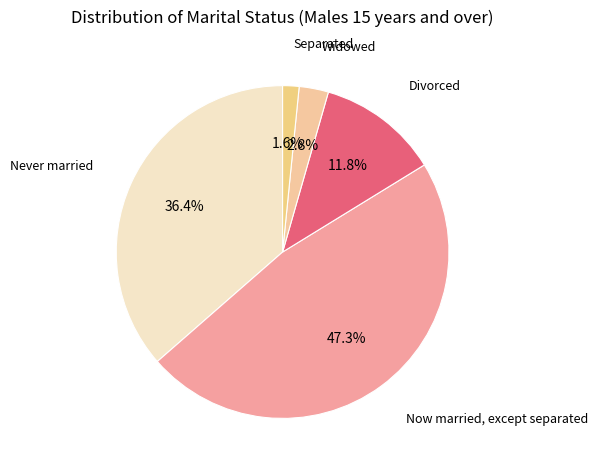

How many segments does this pie chart have?

5